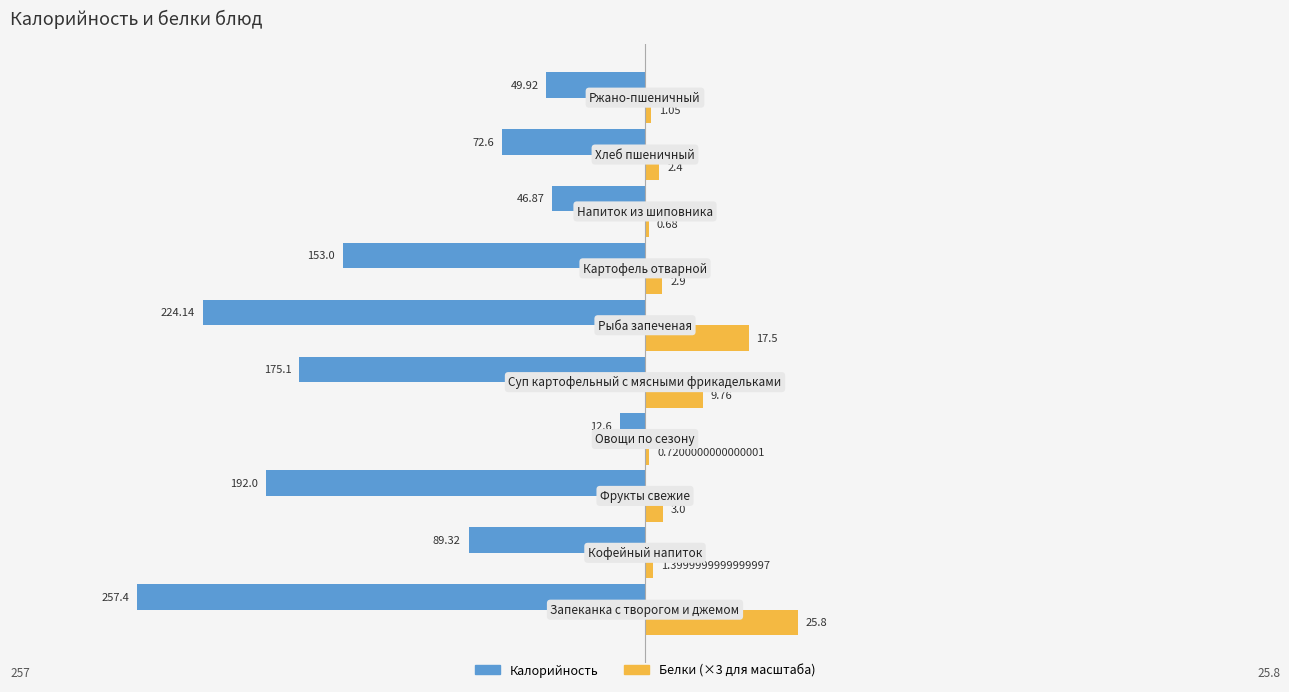

Reading right to left, list all the values displayed in this chart.

Калорийность: -49.9	-72.6	-46.9	-153.0	-224.1	-175.1	-12.6	-192.0	-89.3	-257.4
Белки (×3): 3.2	7.2	2.0	8.7	52.5	29.3	2.2	9.0	4.2	77.4